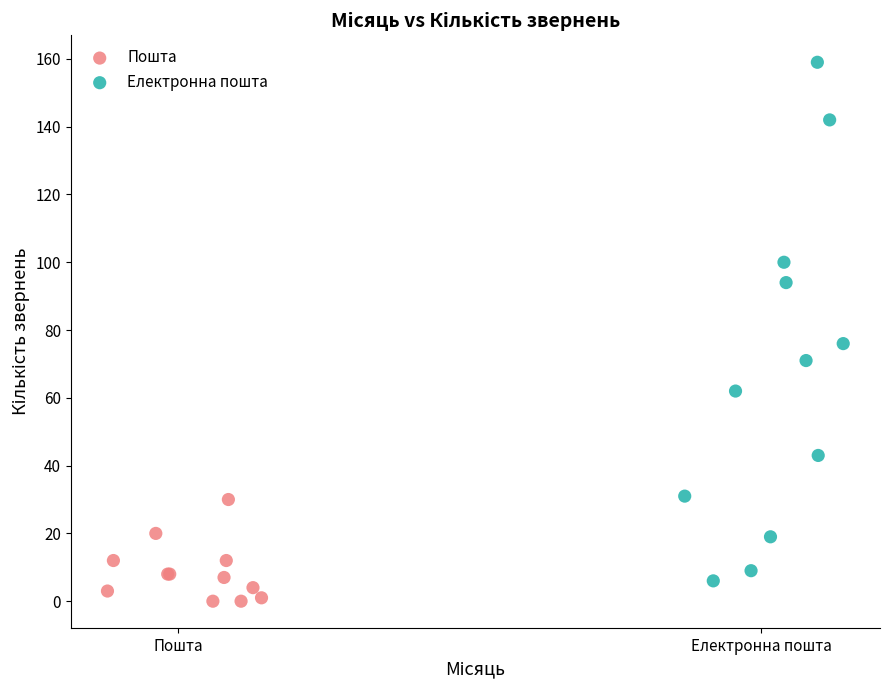

Which series contains the lowest Y value?

Пошта